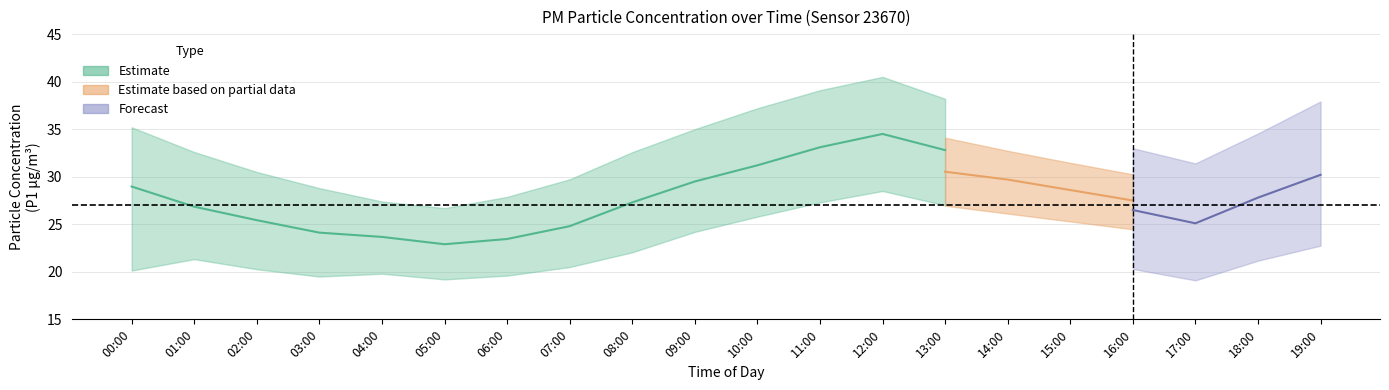

What is the sum of the P1_upper values at 09:00 and 13:00?

73.2